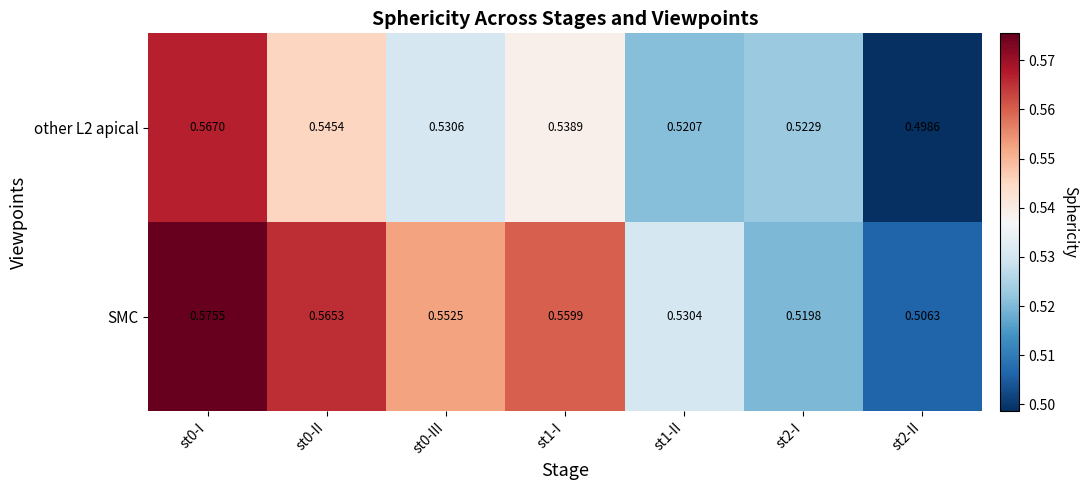

What is the total value across all series at st0-II?

1.1